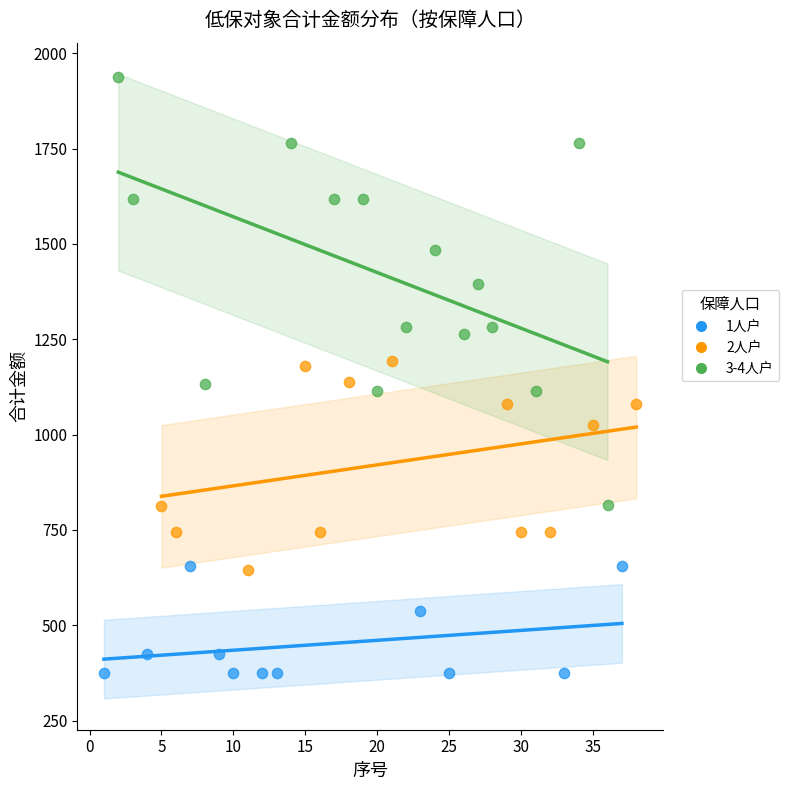

Which series contains the highest Y value?

3-4人户